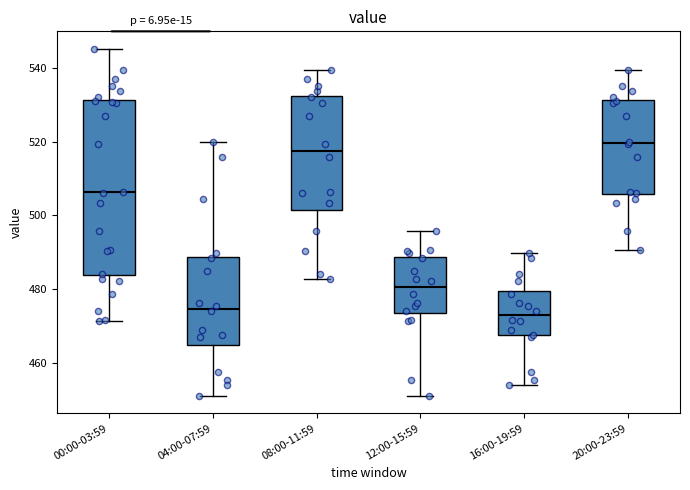

Where is the upper edge of the box for 20:00-23:59 on the y-axis? The values are not printed on the chart, so give them approximately, as read against the axis.

532